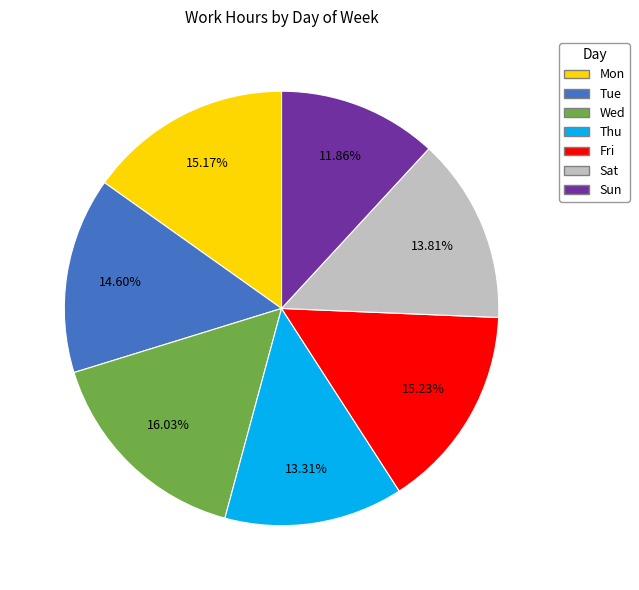

Does any single category account for the majority?

No